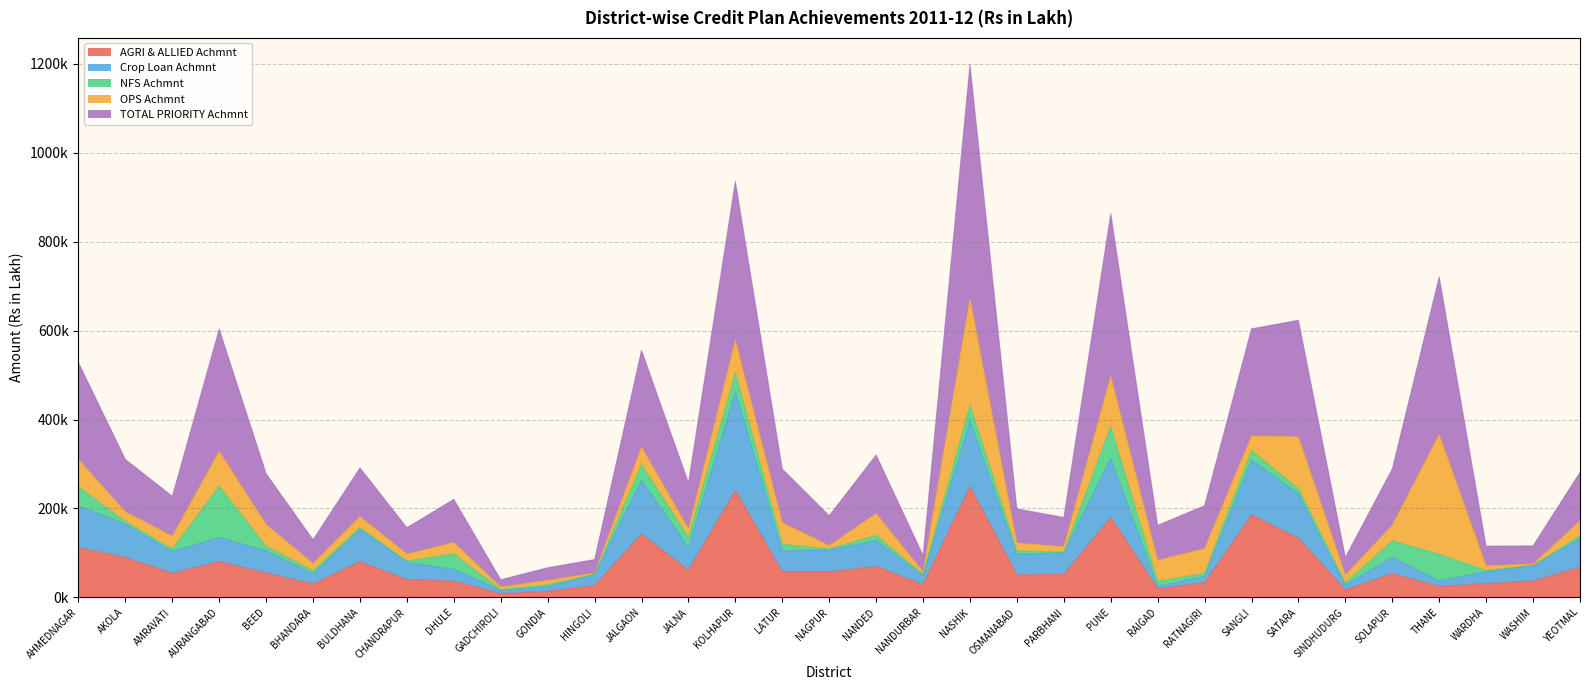

Which series has the largest total across all categories?

TOTAL PRIORITY Achmnt